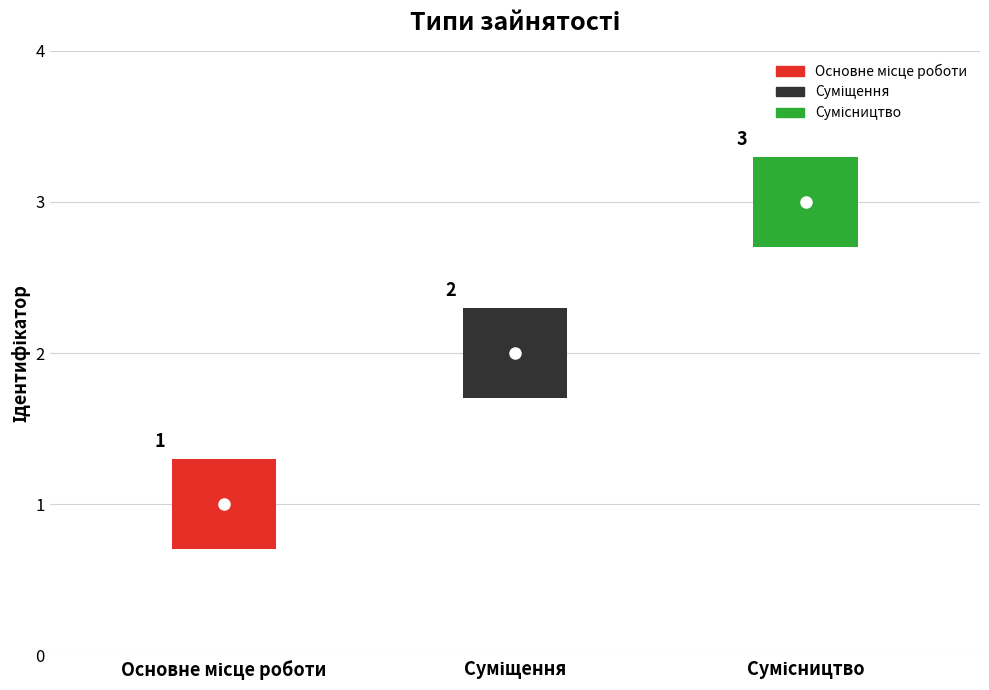

What is the maximum value shown in the chart?

3